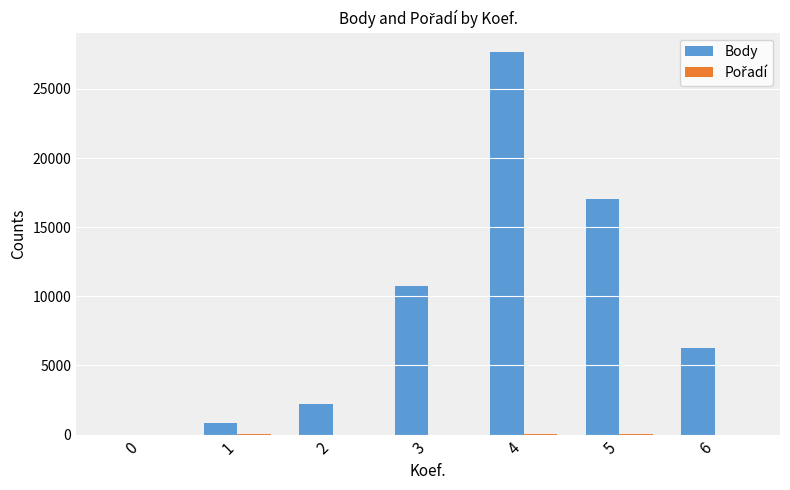

Which series has the largest total across all categories?

Body